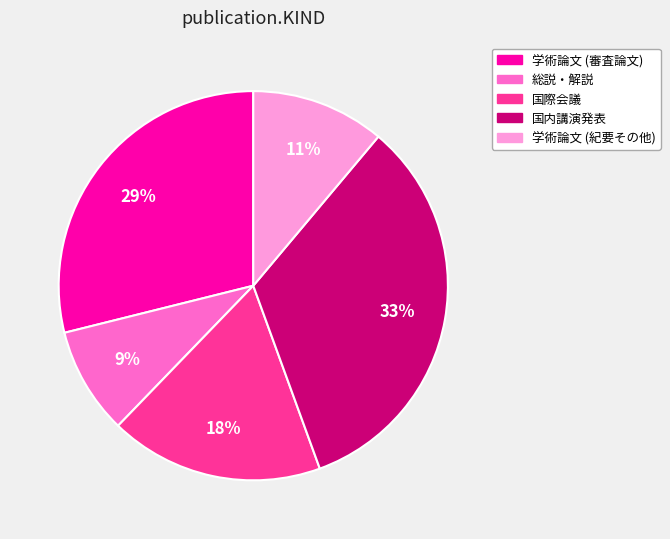

Does 学術論文 (審査論文) represent more than half of the total?

No